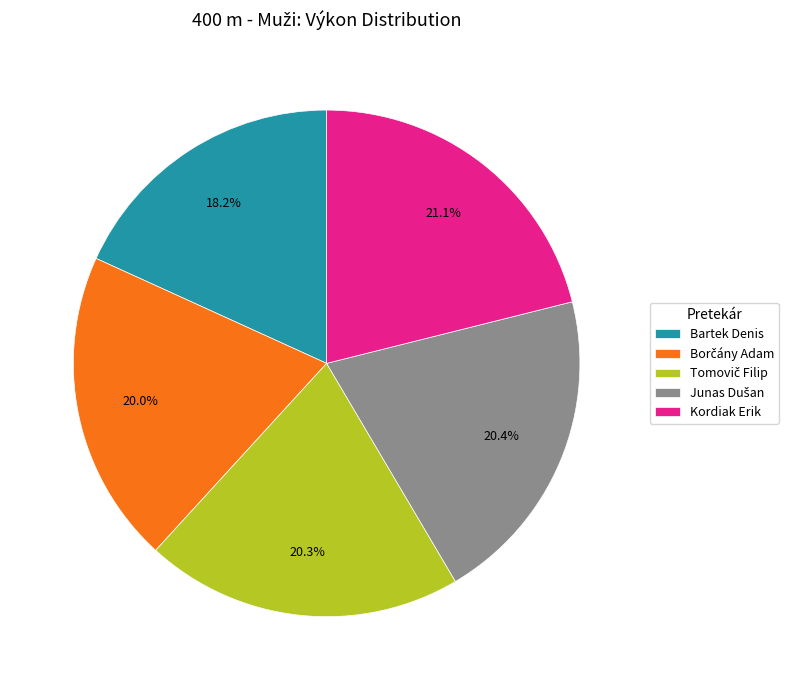

How much of the chart is everything except Kordiak Erik?

78.9%